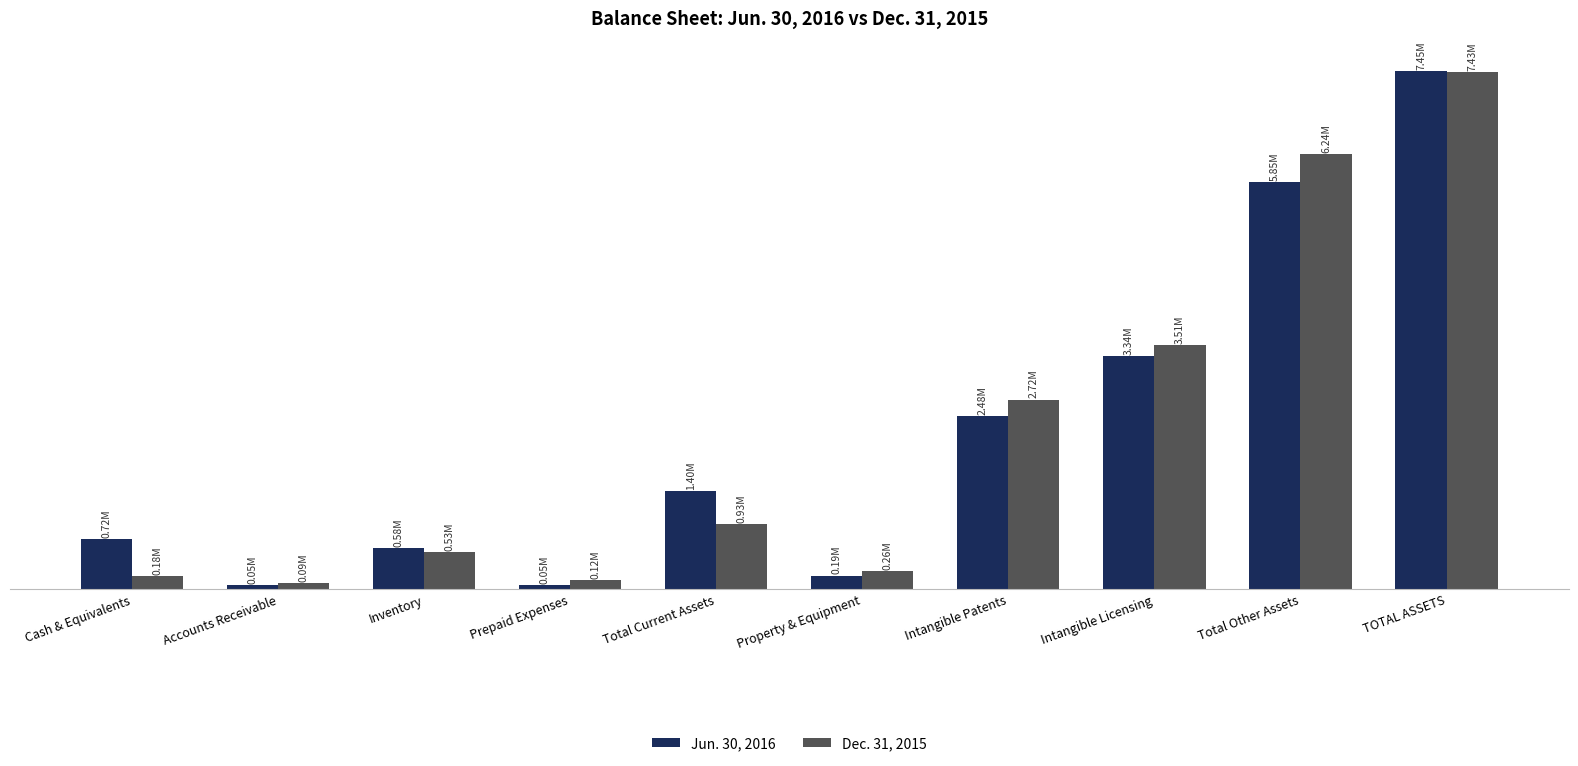

Does the chart contain any negative values?

No